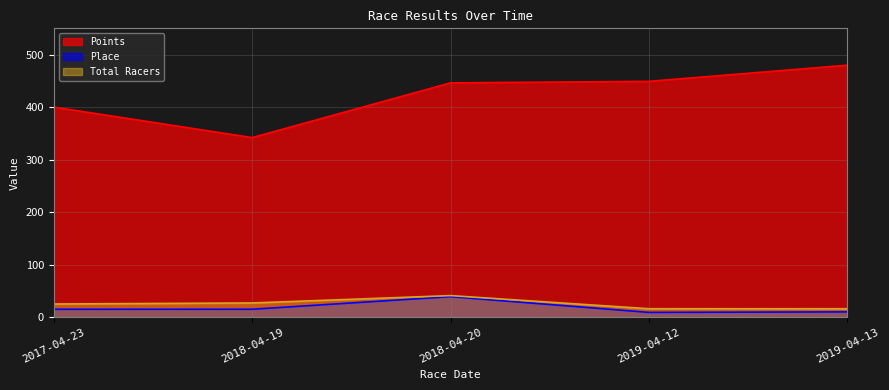

True or false: Total Racers and Place cross at least once.

False